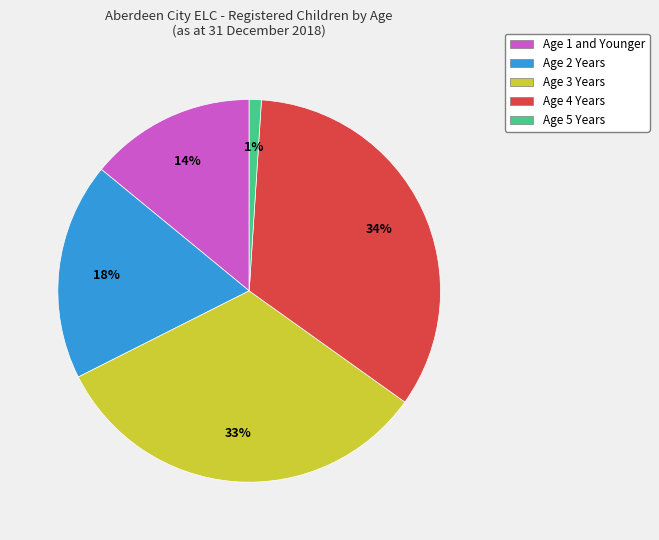

To the nearest percent, what portion does Age 5 Years represent?

1%